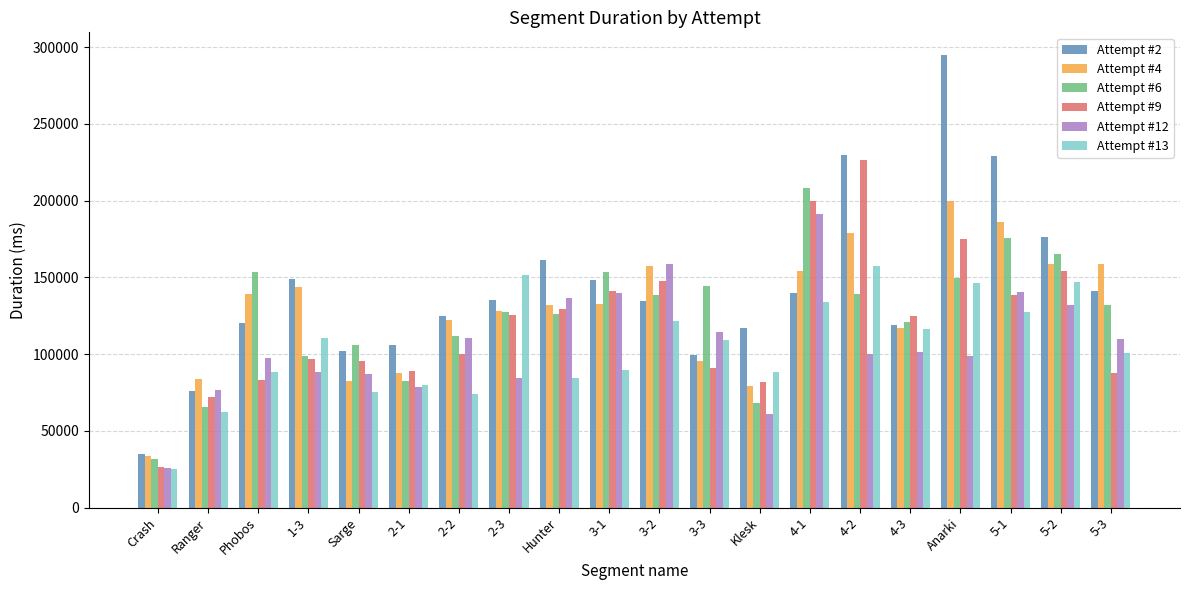

What is the approximate value of Attempt #4 at 5-2?

158841